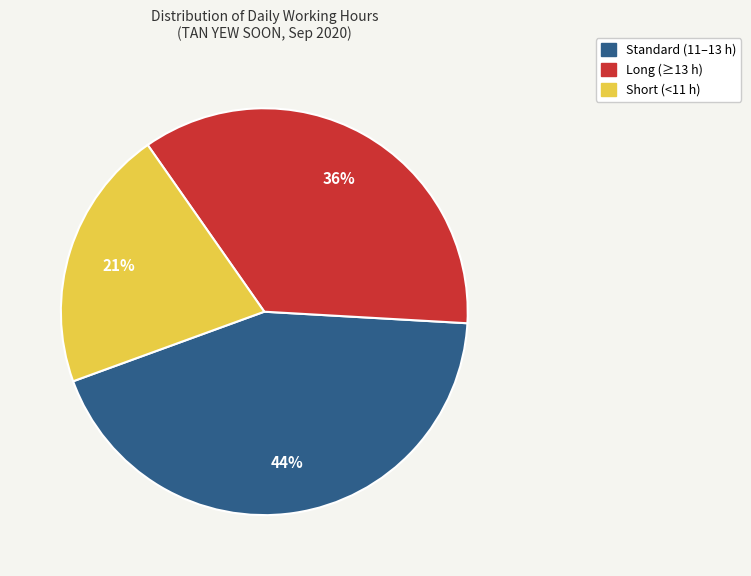

How many slices are in this pie chart?

3